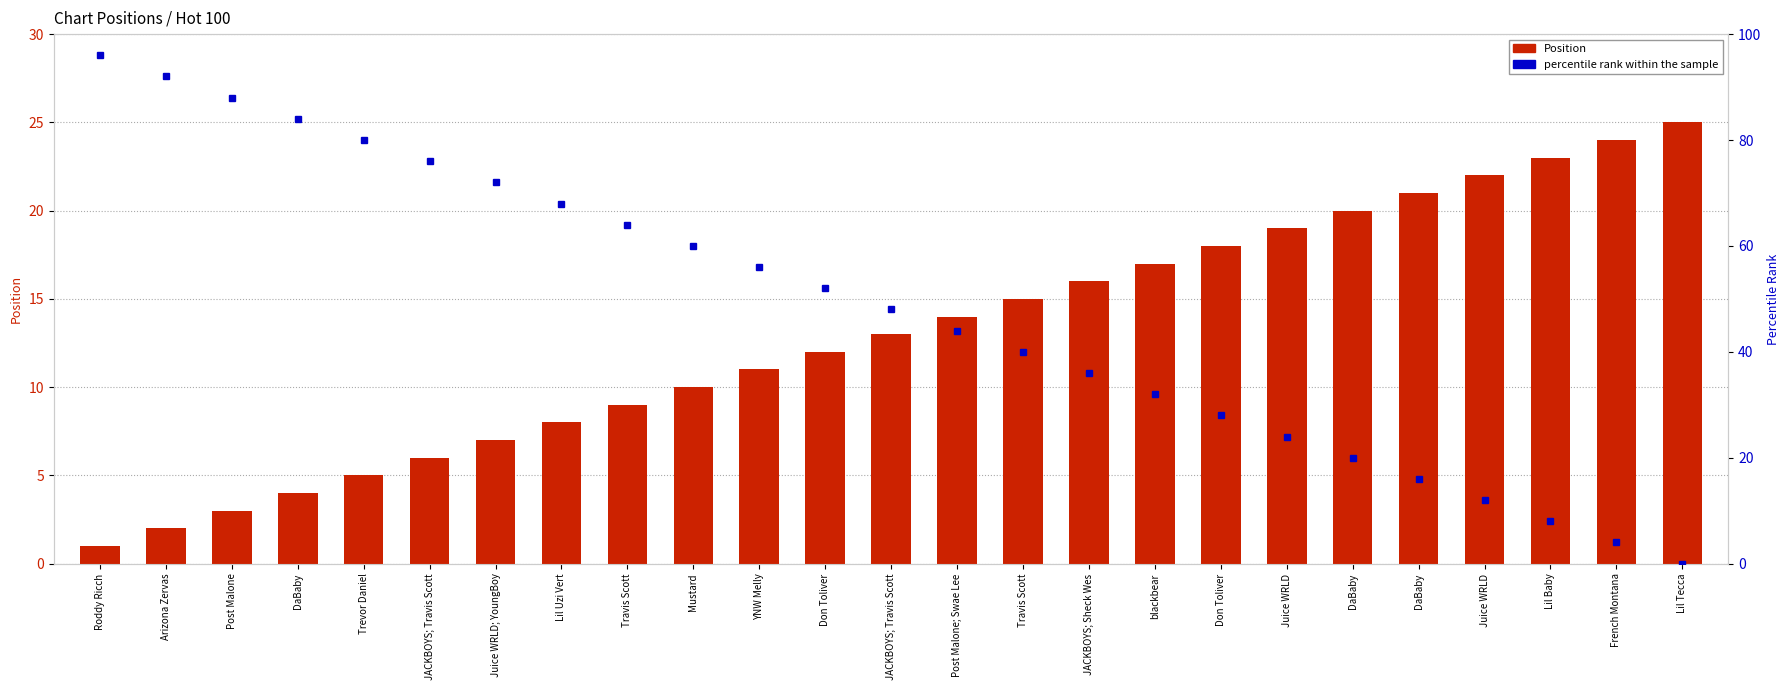

How many data points in Position are above 13?

12